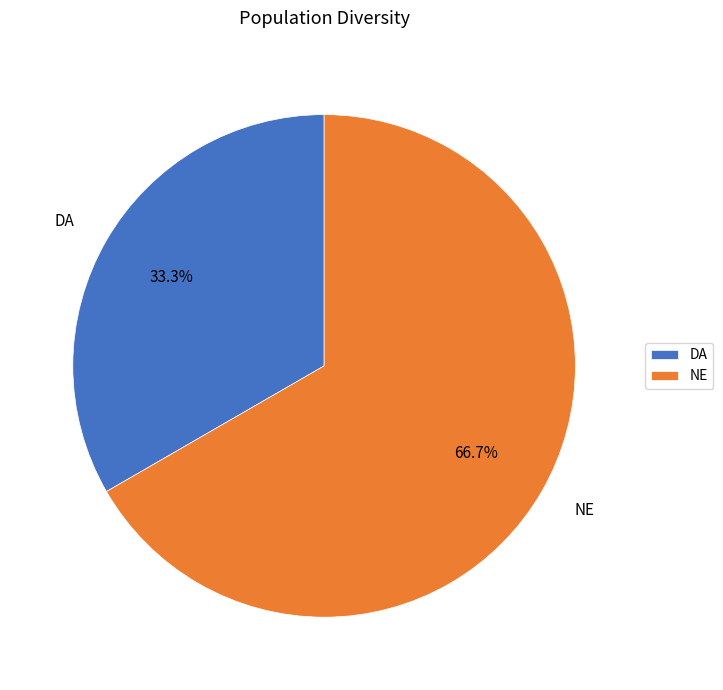

Which slice is the smallest?

DA